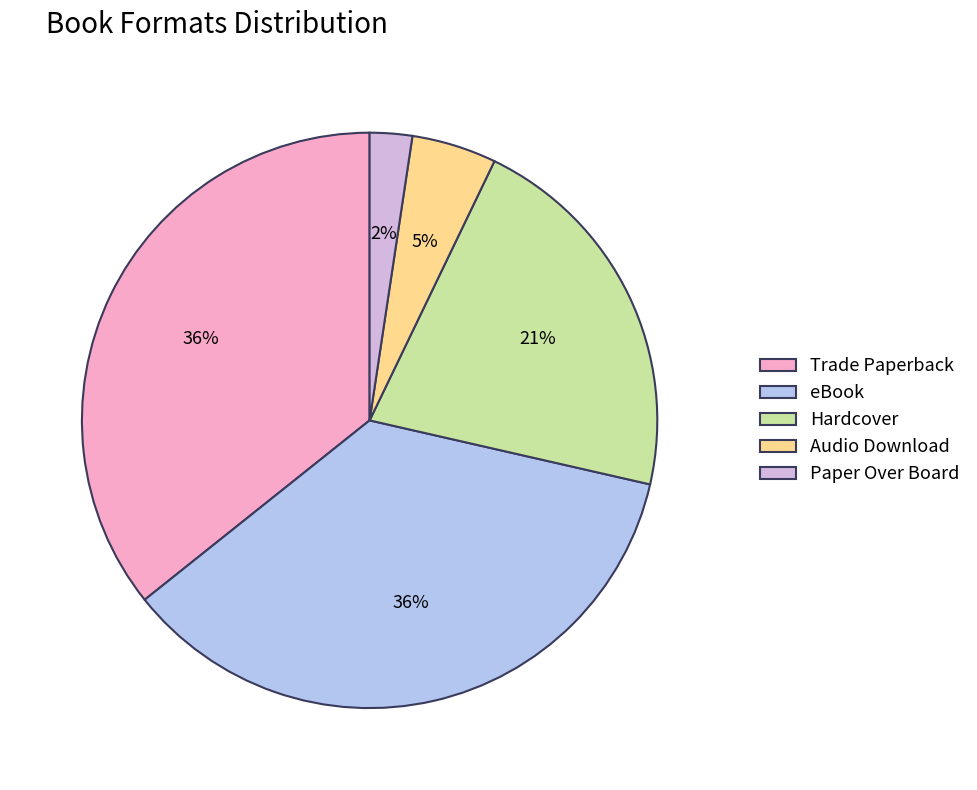

Between Hardcover and eBook, which is larger?

eBook